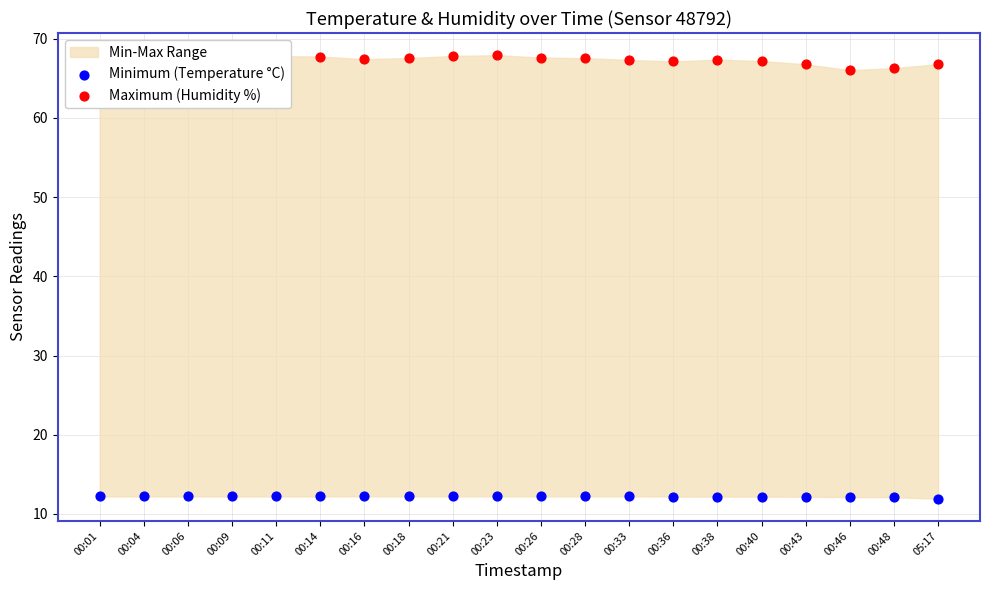

Which series has the largest Y range (max minus min)?

Maximum (Humidity %)